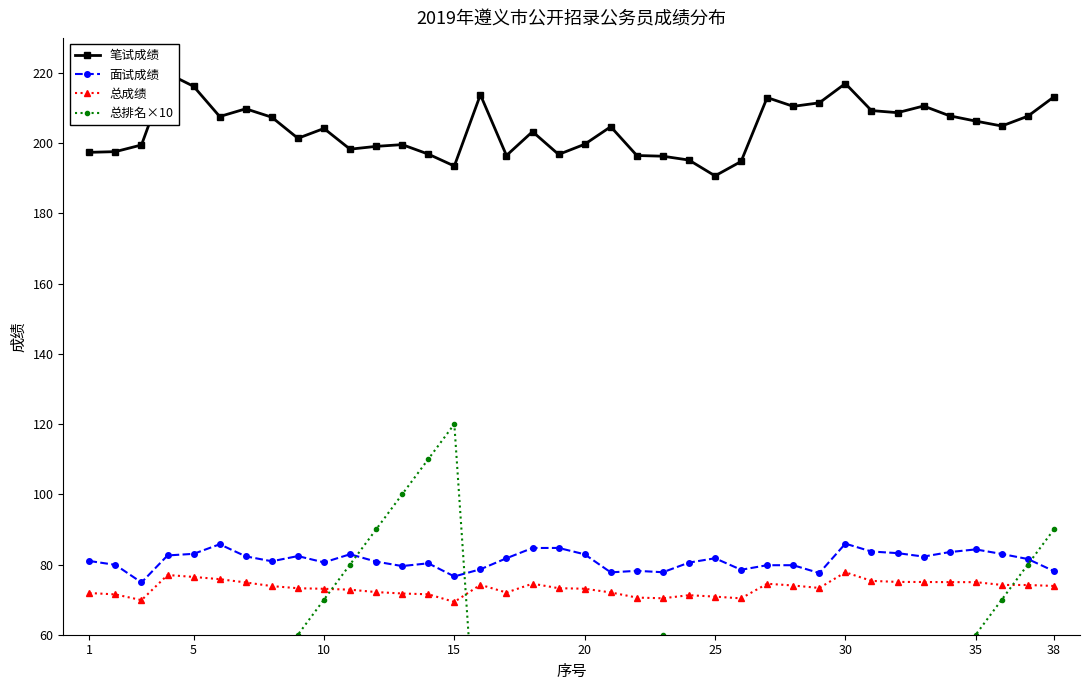

How many series are shown in this chart?

4